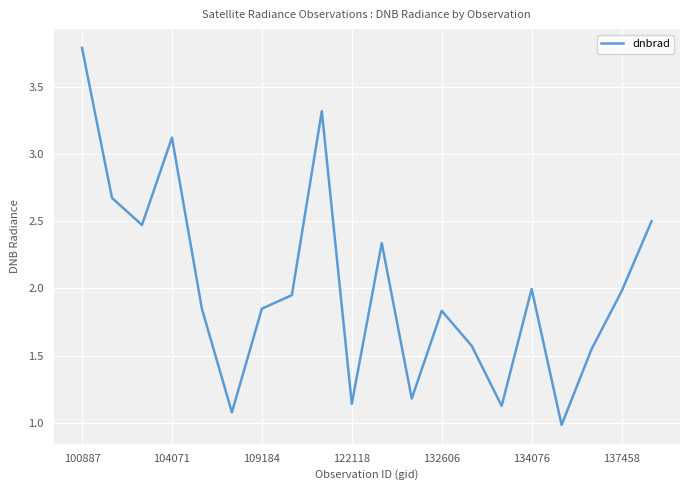

What is the difference between the maximum and minimum values?

2.8